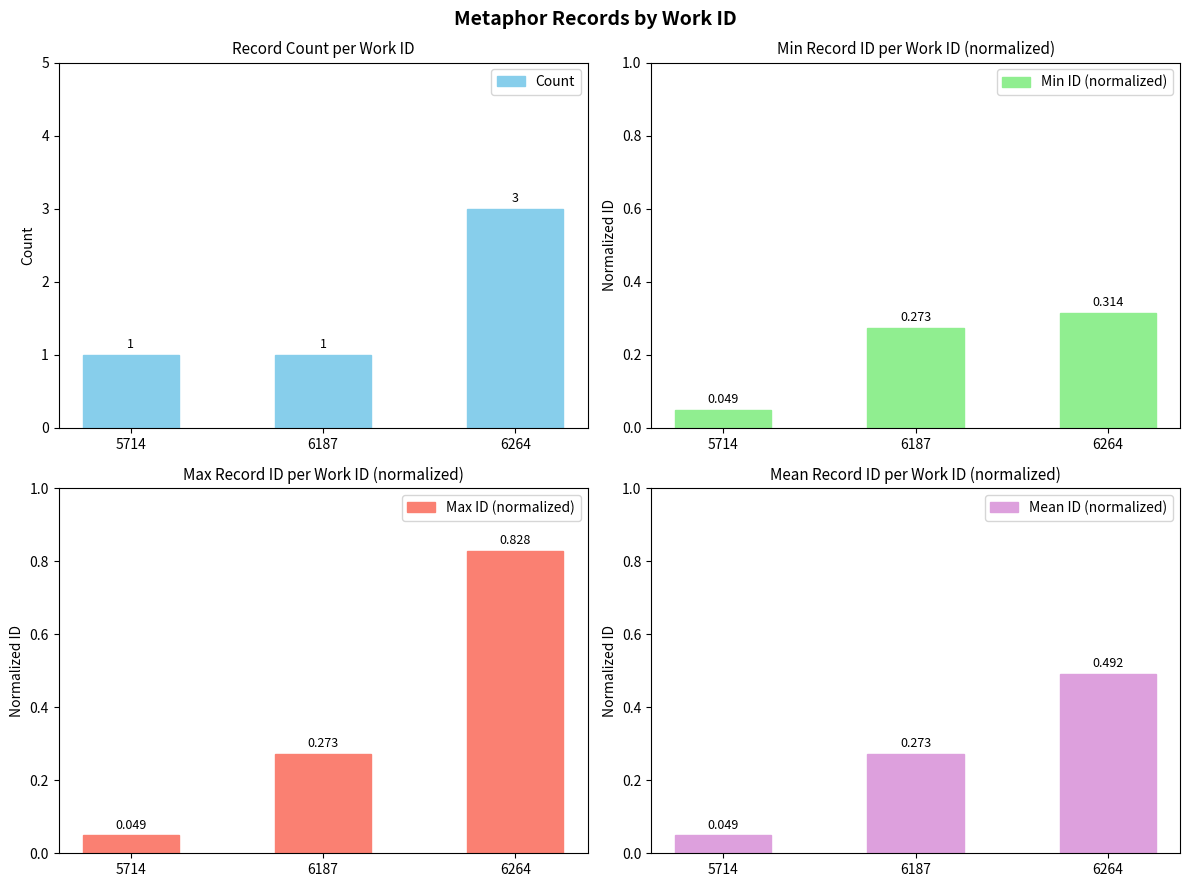

Count the number of categories in the chart.

3